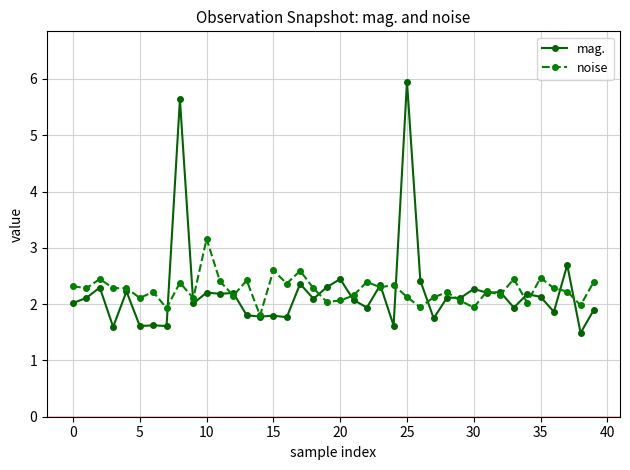

What is the value of the mag. point at the 20th from the left?

2.3